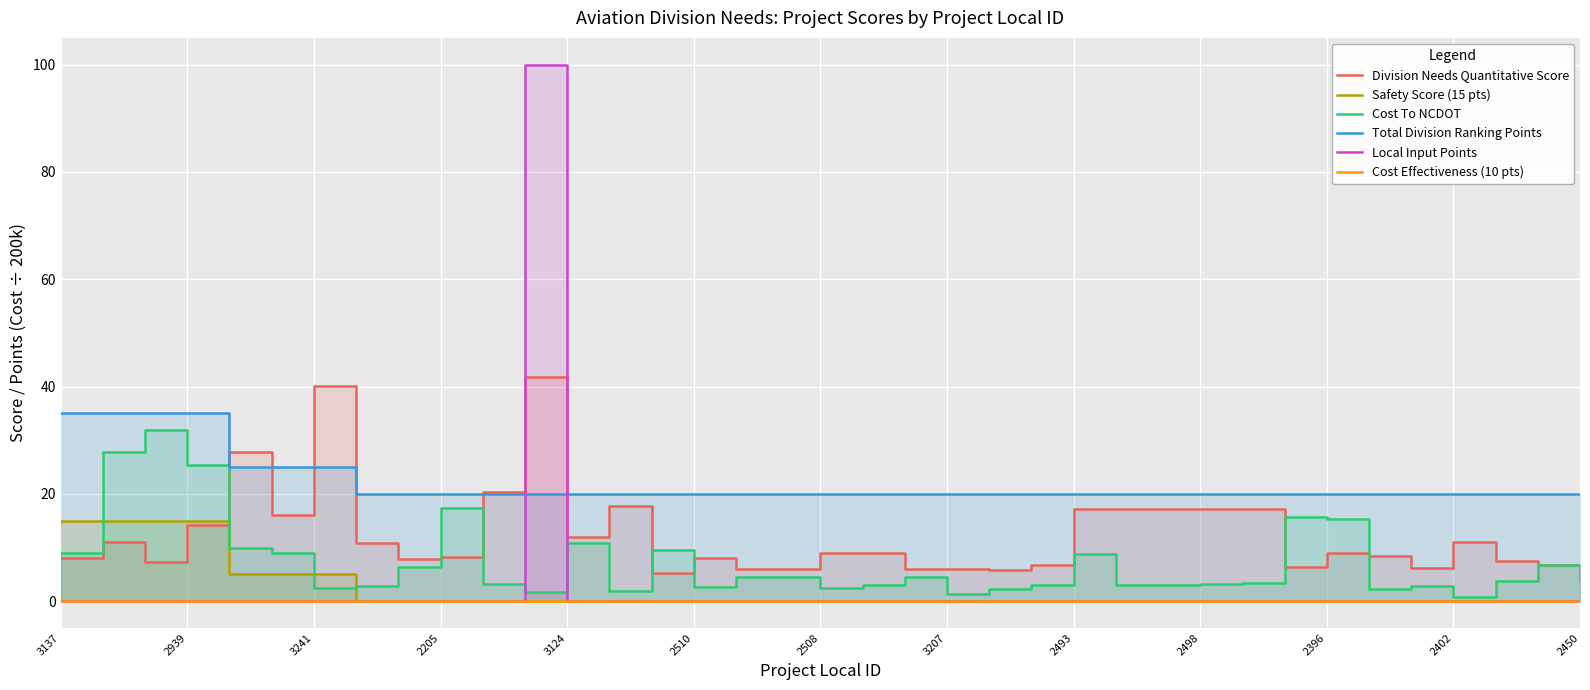

What are all the series names shown in the legend?

Division Needs Quantitative Score, Safety Score (15 pts), Cost To NCDOT, Total Division Ranking Points, Local Input Points, Cost Effectiveness (10 pts)